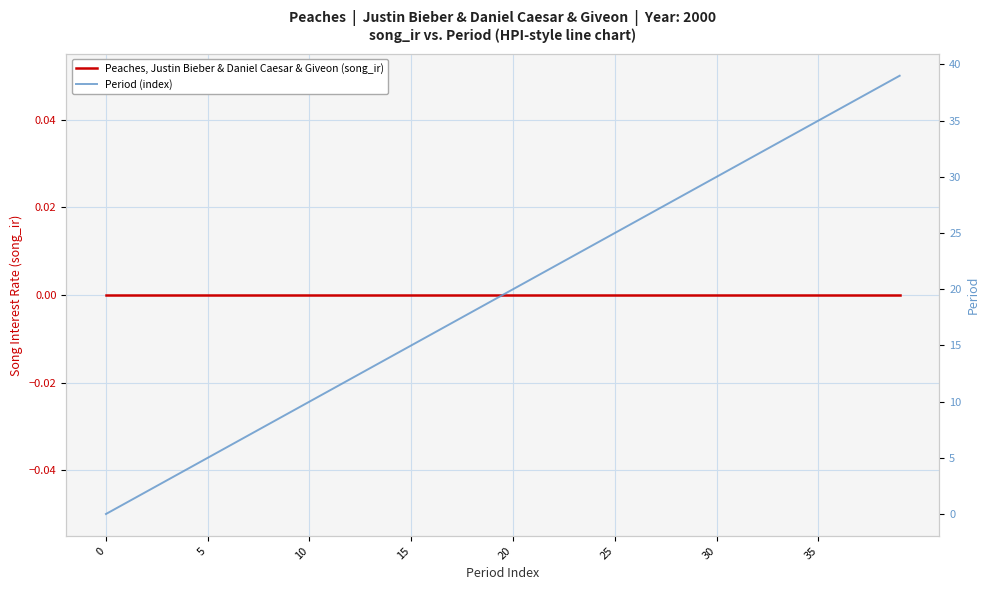

At which label is Period (index) closest to 19?

19